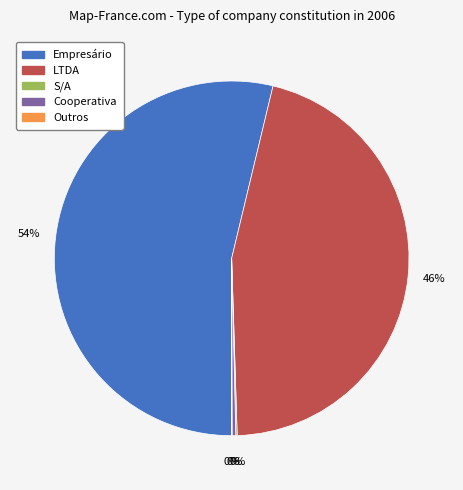

The LTDA slice represents 40% of the pie. True or false?

False